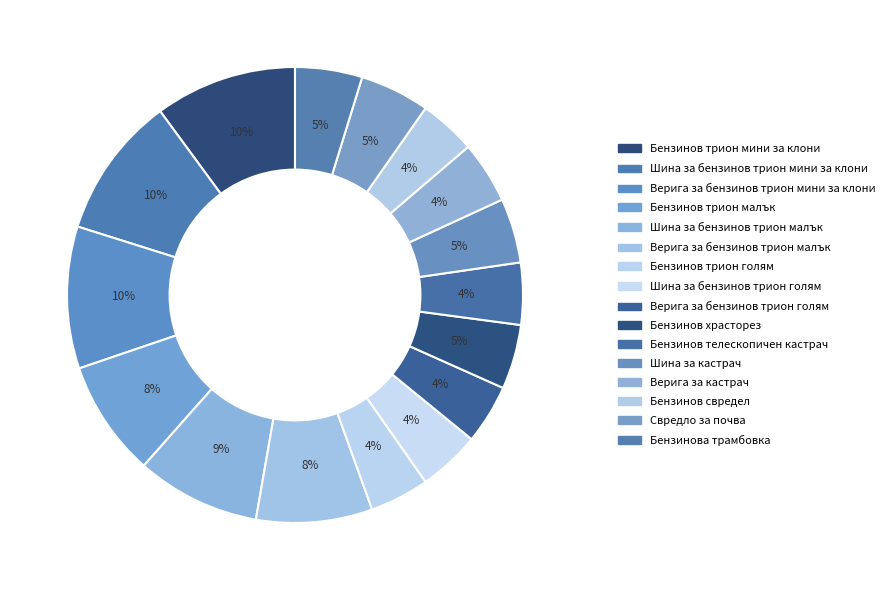

To the nearest percent, what is the difference between the Шина за кастрач and Шина за бензинов трион малък slice percentages?

4%